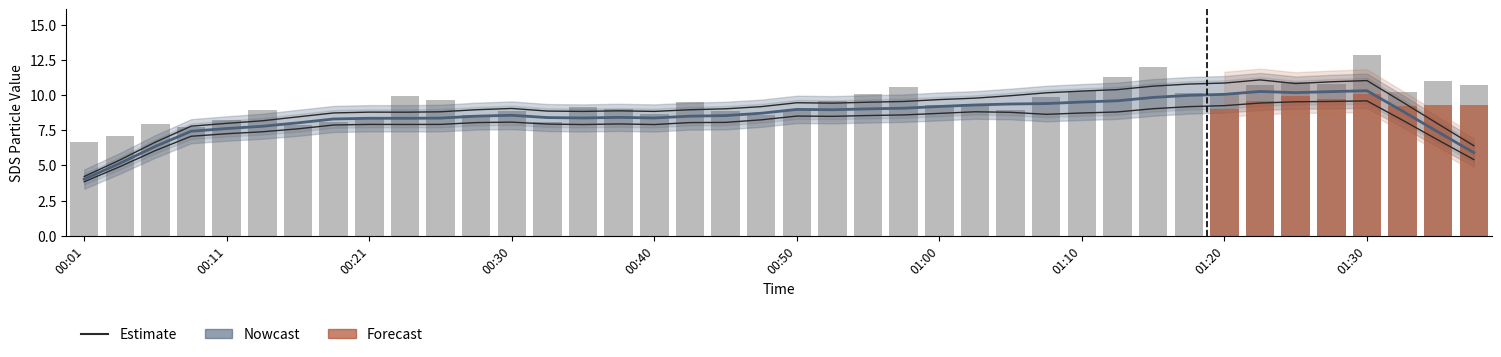

What is the difference between the second highest and second lowest values?

4.9